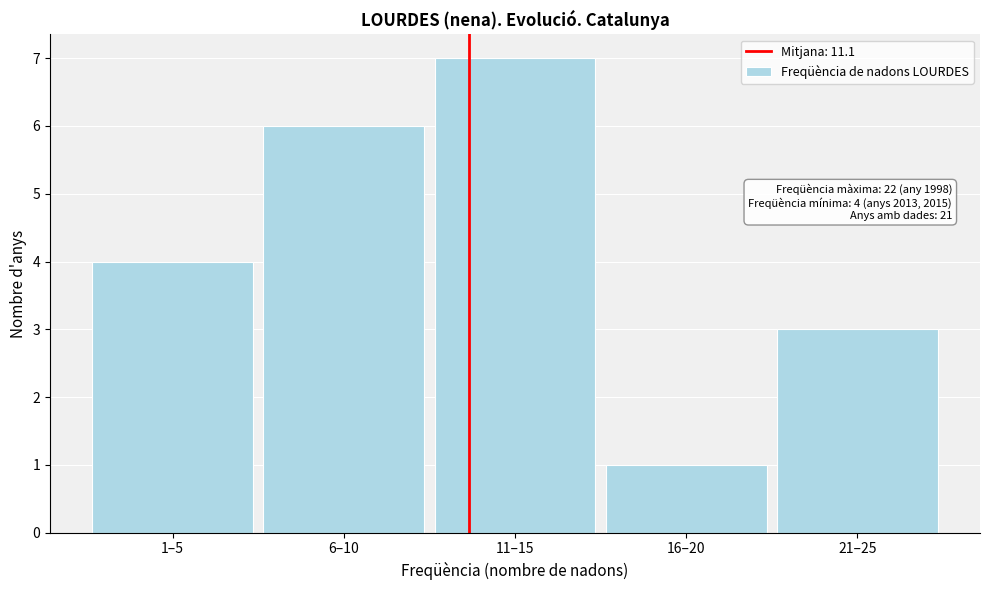

Reading left to right, list all the values displayed in this chart.

1–5=4	6–10=6	11–15=7	16–20=1	21–25=3